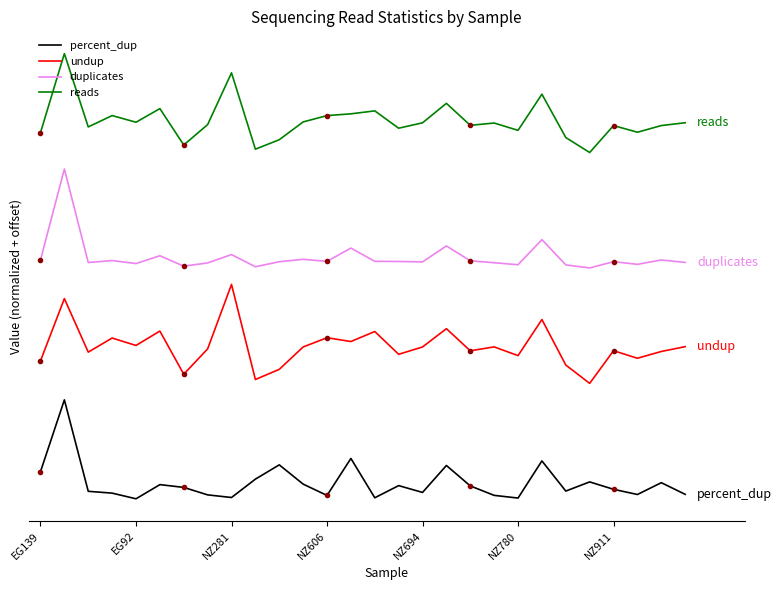

How many distinct data groups are displayed?

4